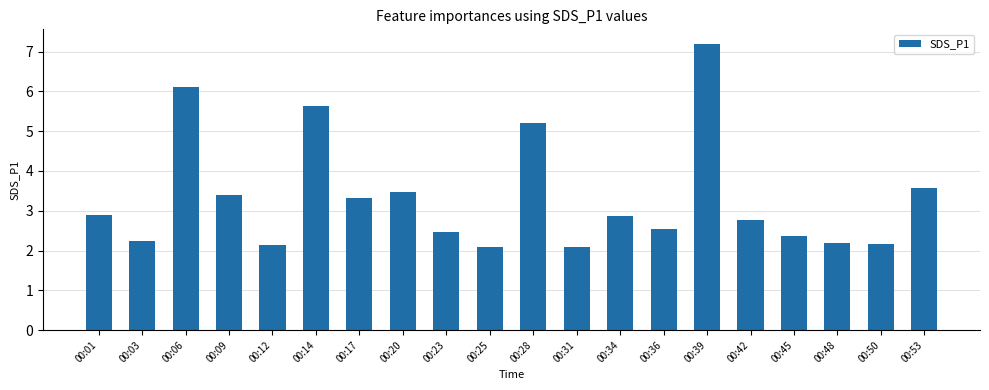

True or false: the data shows 2.1 at 00:25.

True